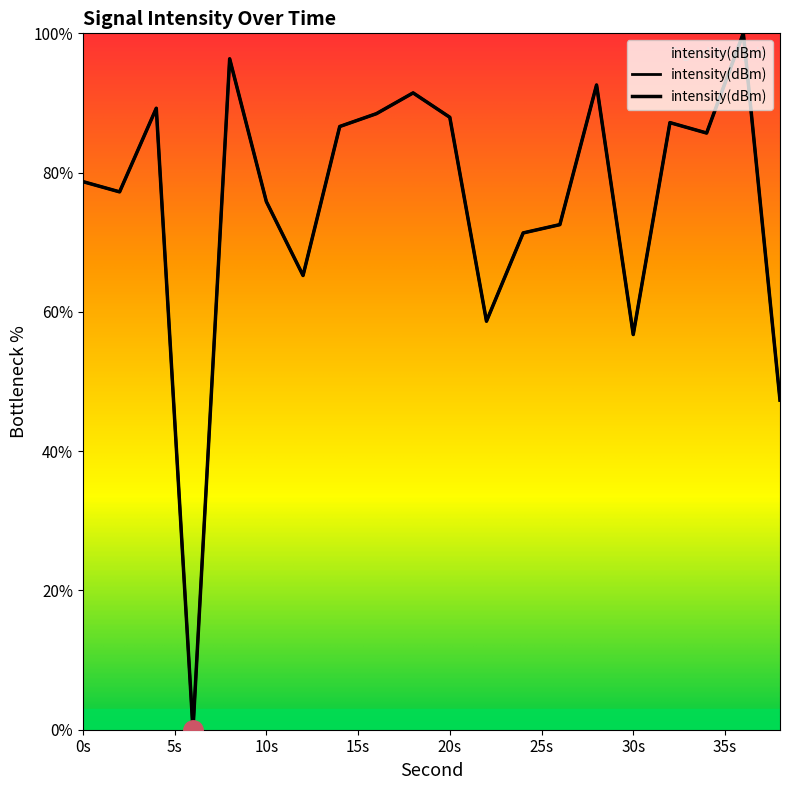

Which category has the highest value across all series?

36